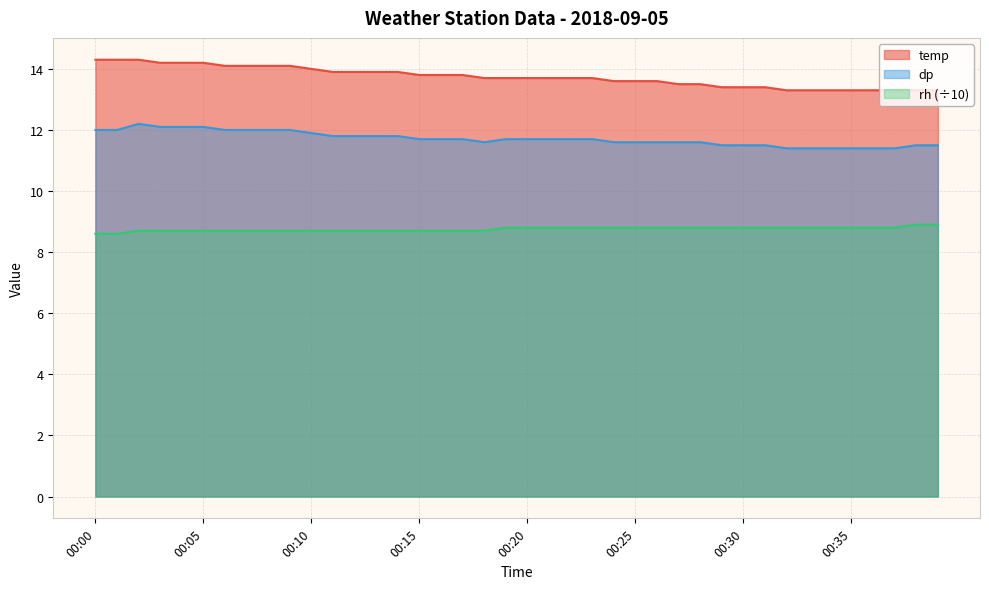

At 00:38, list the series in order from smallest to largest.

rh, dp, temp